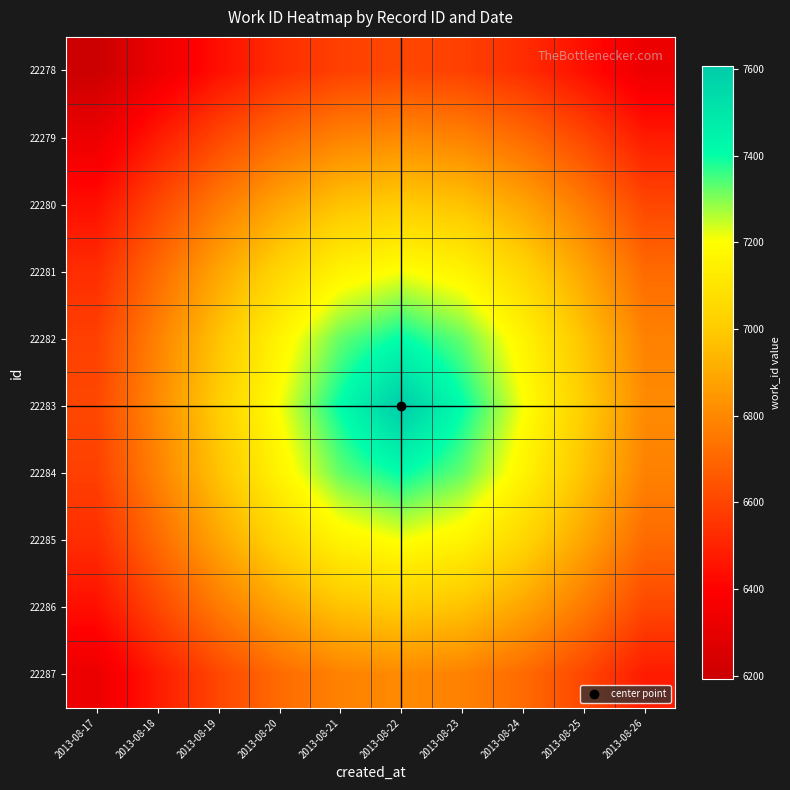

Which series has the largest total across all categories?

22283